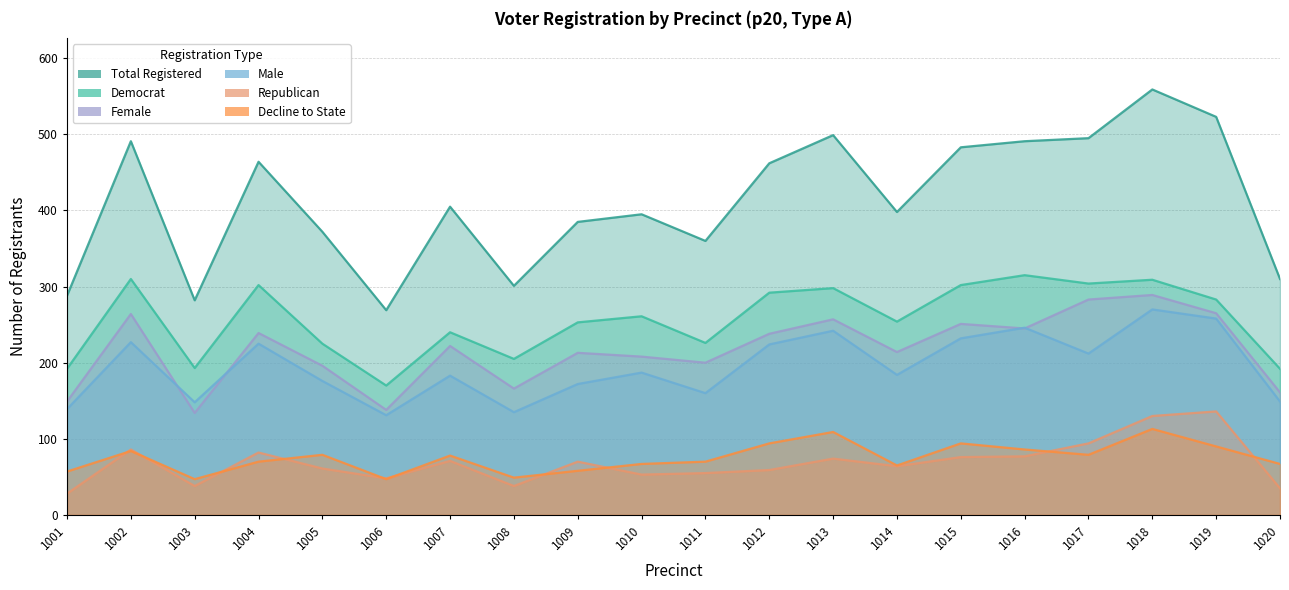

True or false: dem and dcl intersect in this chart.

False